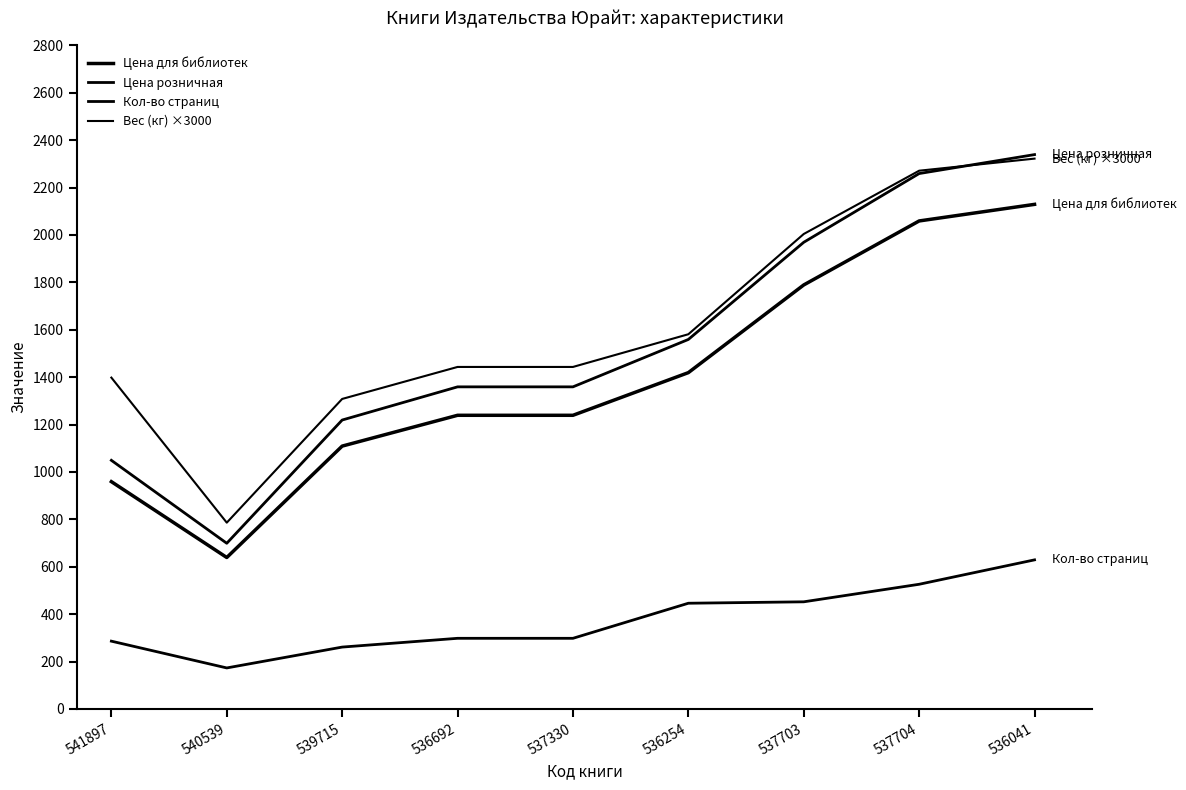

What is the difference between the second highest and minimum values in the Цена розничная series?

1560.0